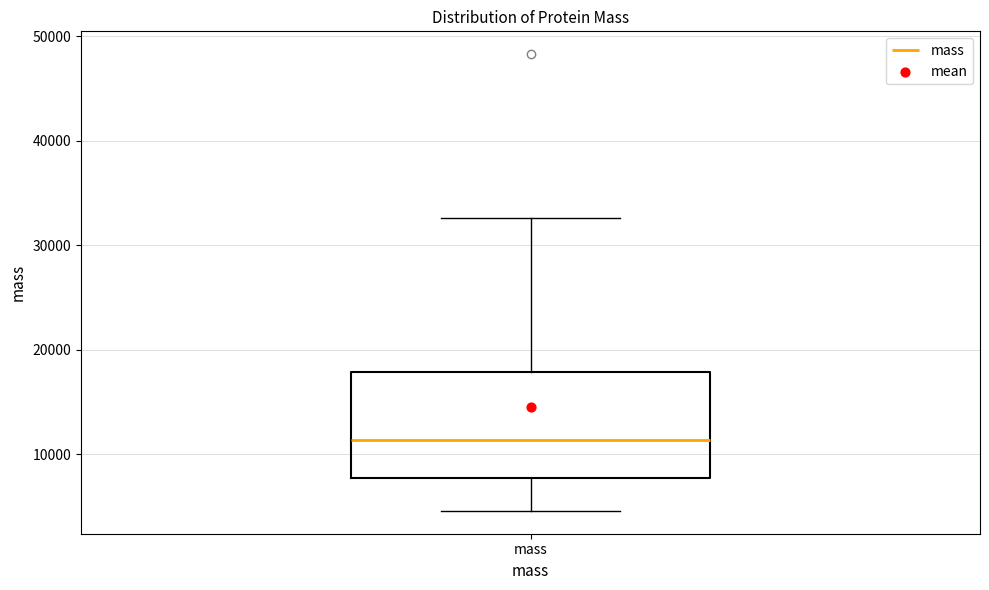

Where does the median line of the box for mass sit on the y-axis? The values are not printed on the chart, so give them approximately, as read against the axis.

11000